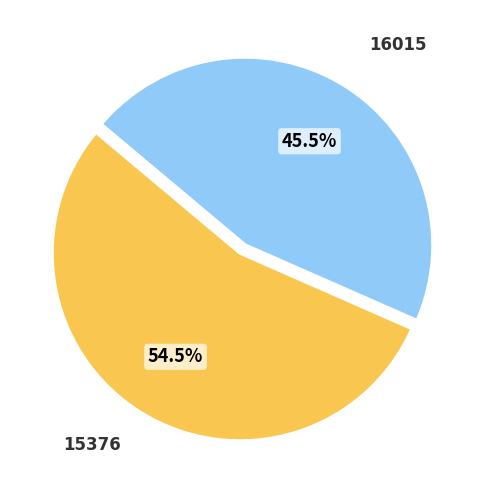

Which category has the biggest portion of the pie?

15376